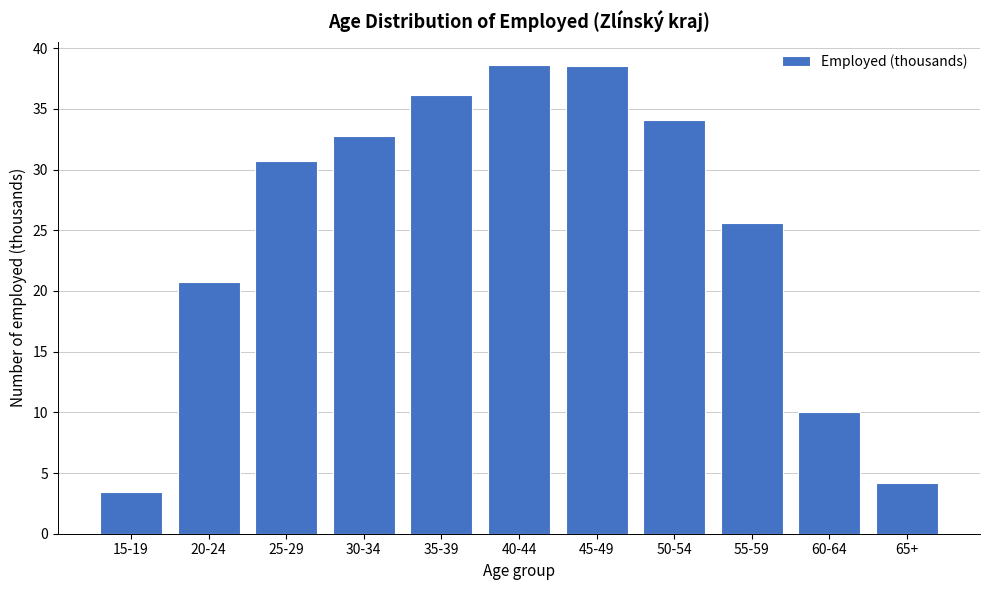

Where does the data first go above 30?

25-29